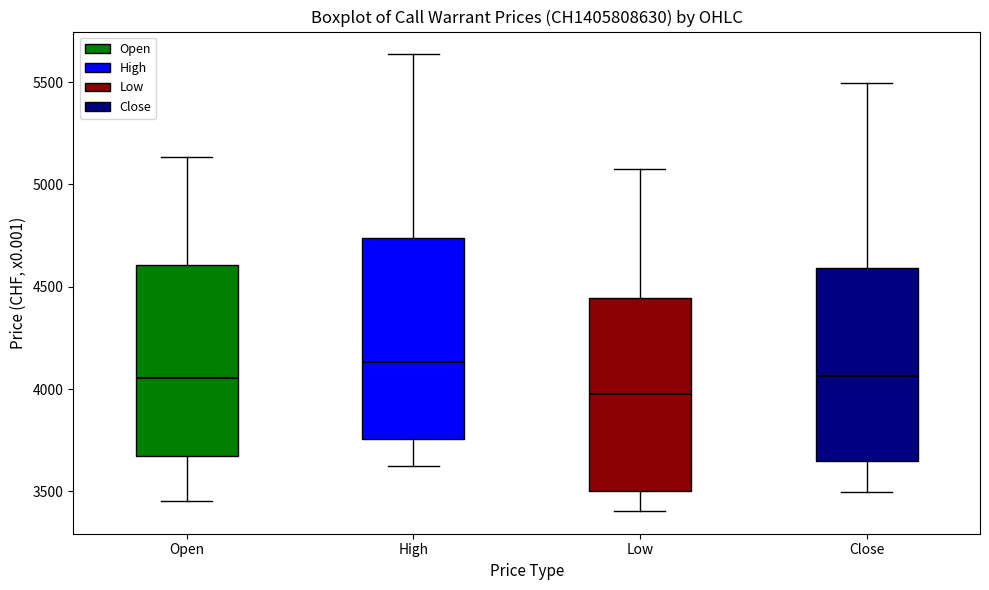

Reading left to right, transcribe this box plot: for each box, give where its median line is, the range the box spans, and where its two whiskers end, as read against the y-axis. The values are not printed on the chart, so give them approximately, as read against the axis.

Open: median 4050, box 3650 to 4600, whiskers 3450 to 5150
High: median 4150, box 3750 to 4750, whiskers 3650 to 5650
Low: median 4000, box 3500 to 4450, whiskers 3400 to 5100
Close: median 4050, box 3650 to 4600, whiskers 3500 to 5500